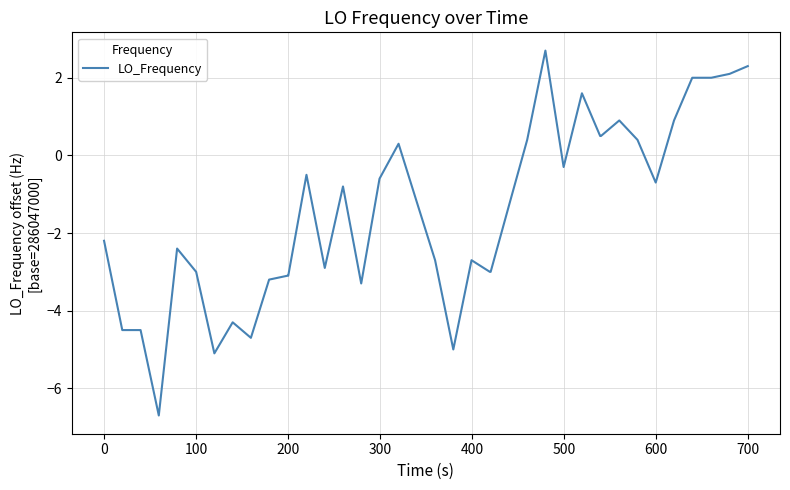

What is the difference between the maximum and second lowest values?

7.8